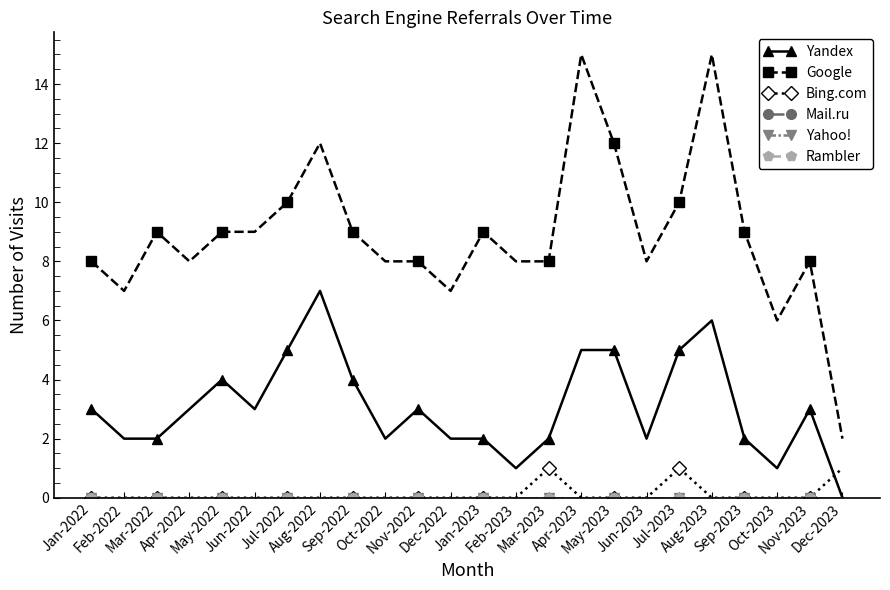

Between Jun-2023 and Apr-2023, which is larger?

Apr-2023